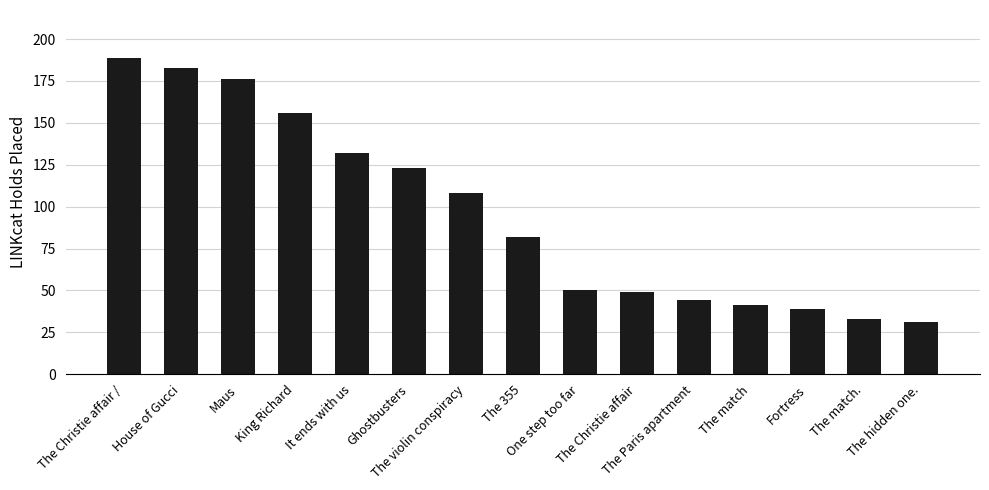

True or false: the data shows 50 at One step too far.

True